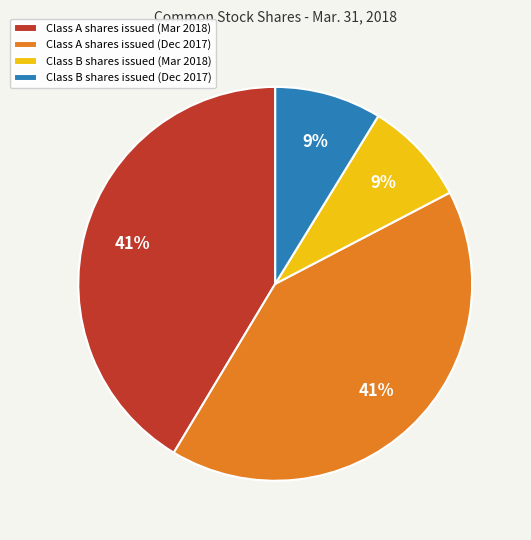

True or false: Class B shares issued (Mar 2018) accounts for 16% of the total.

False